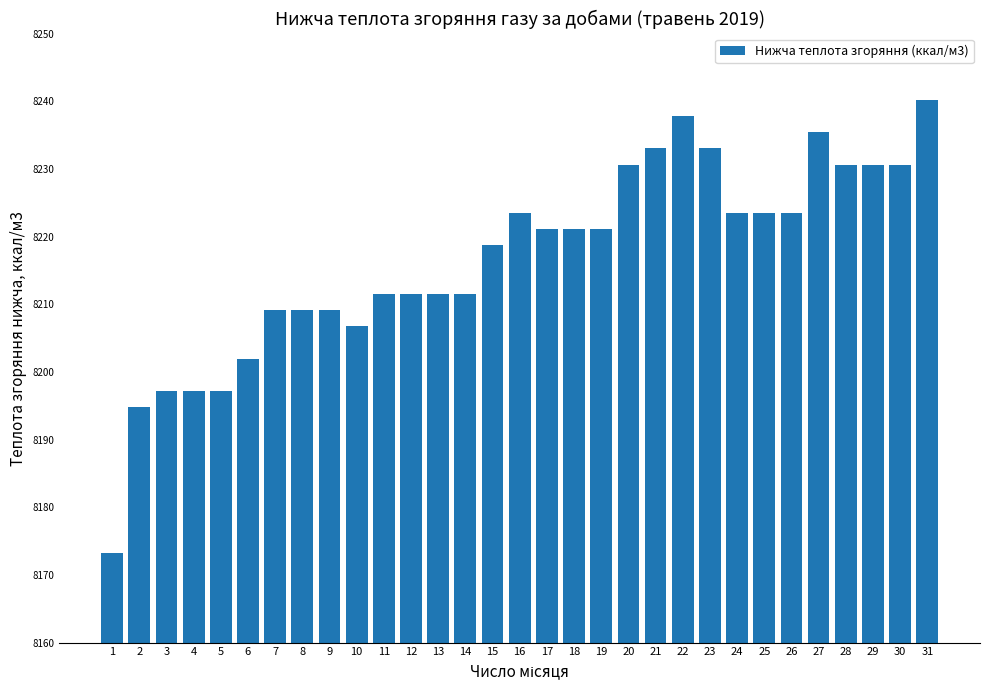

Read the value at 8.

8209.1